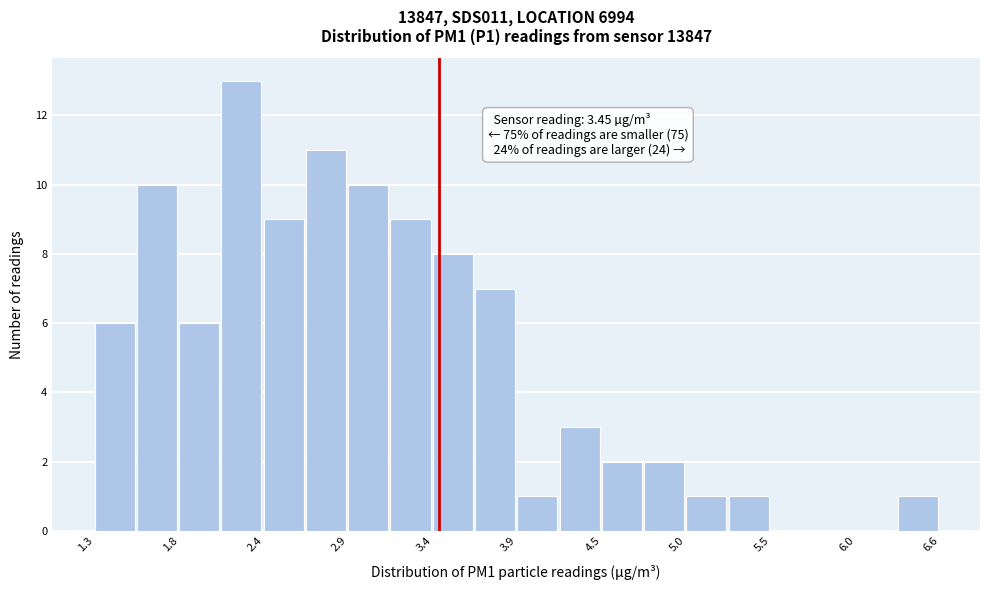

Around what value on the x-axis is the tallest bar? Give the approximate position of its centre, as read against the axis.

2.2